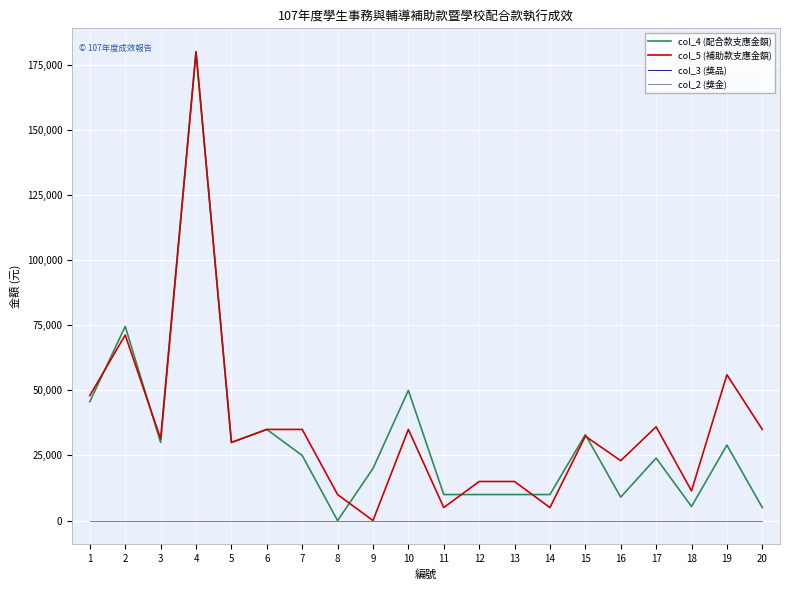

True or false: col_2 (獎金) and col_4 (配合款支應金額) cross at least once.

False